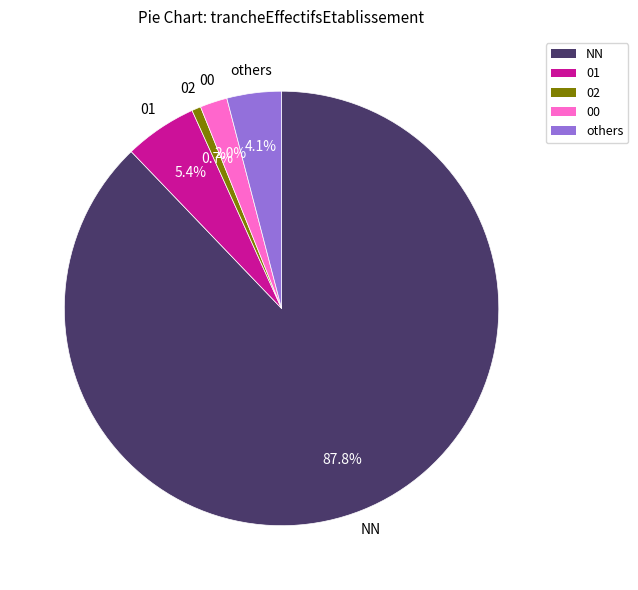

Is 01 the majority of the pie?

No